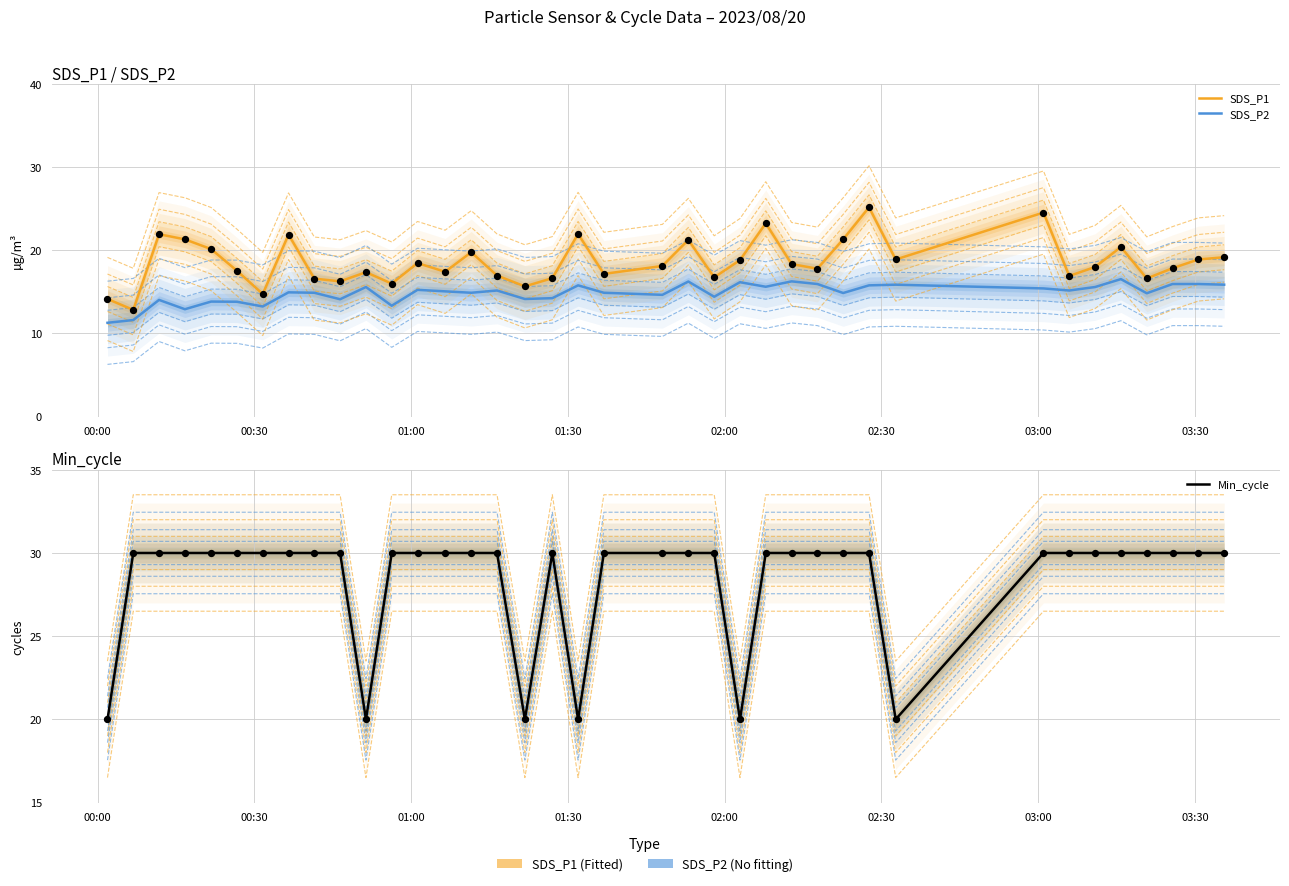

Which series has the largest total across all categories?

Min_cycle